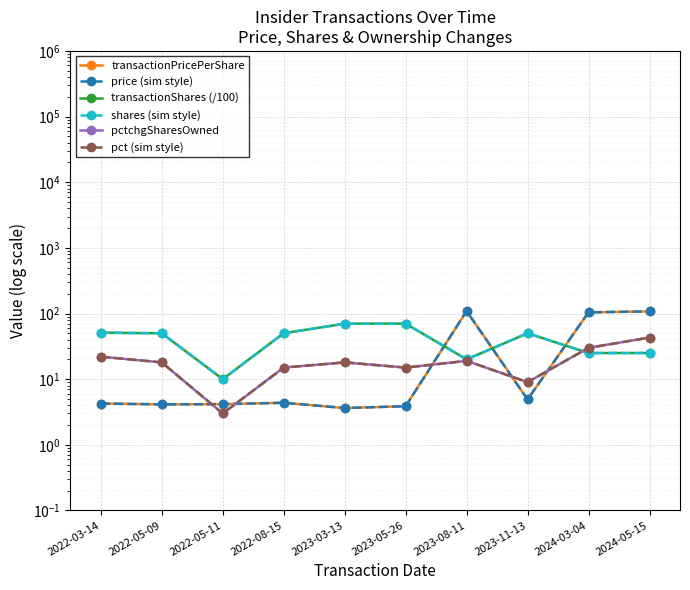

What are all the series names shown in the legend?

transactionPricePerShare, price (sim style), transactionShares (/100), shares (sim style), pctchgSharesOwned, pct (sim style)